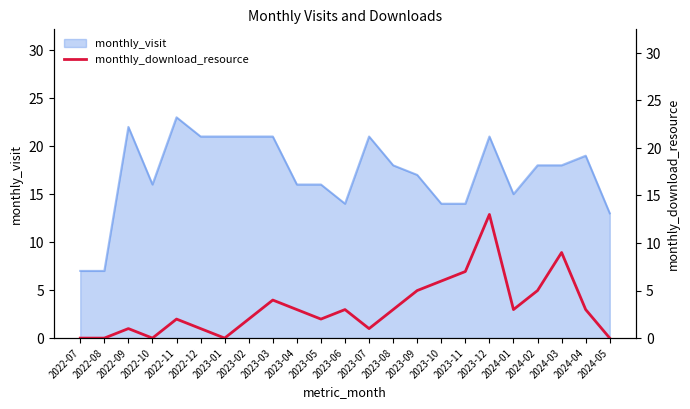

Is it true that monthly_visit equals 23 at 2022-11?

True